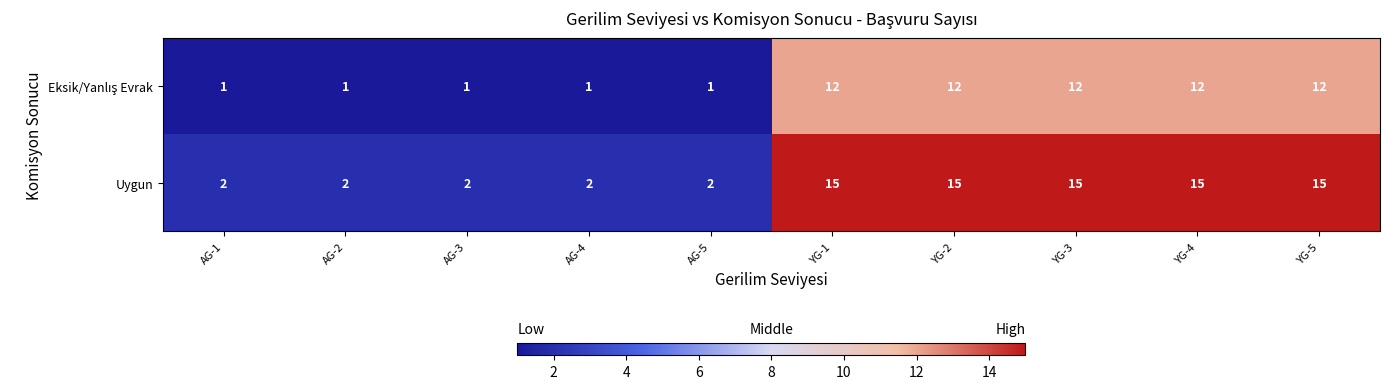

What is the highest value of the Uygun series?

15